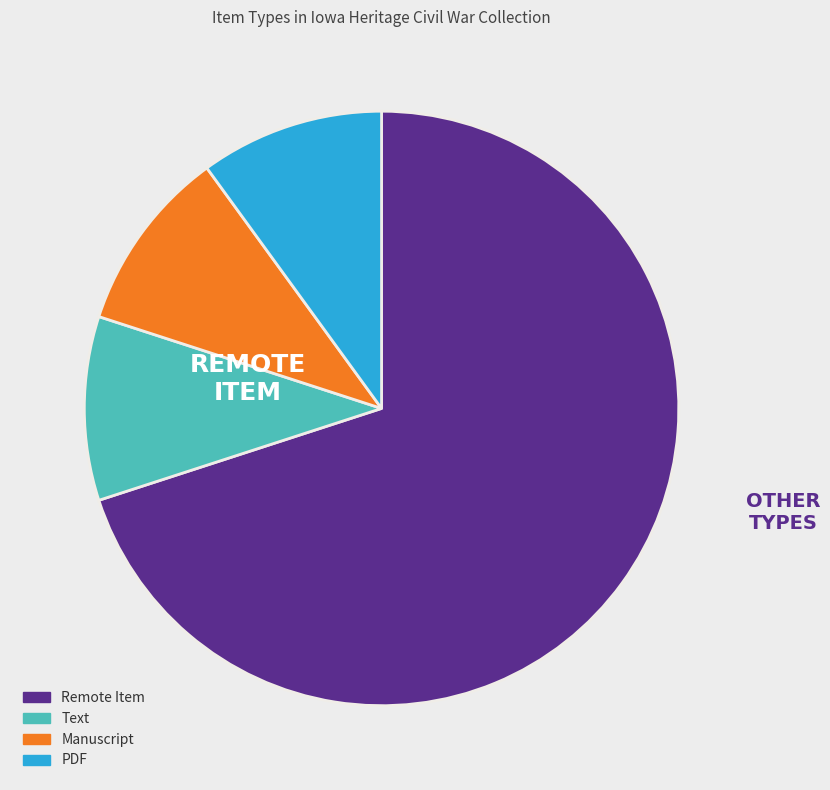

Which slice is the largest?

Remote Item